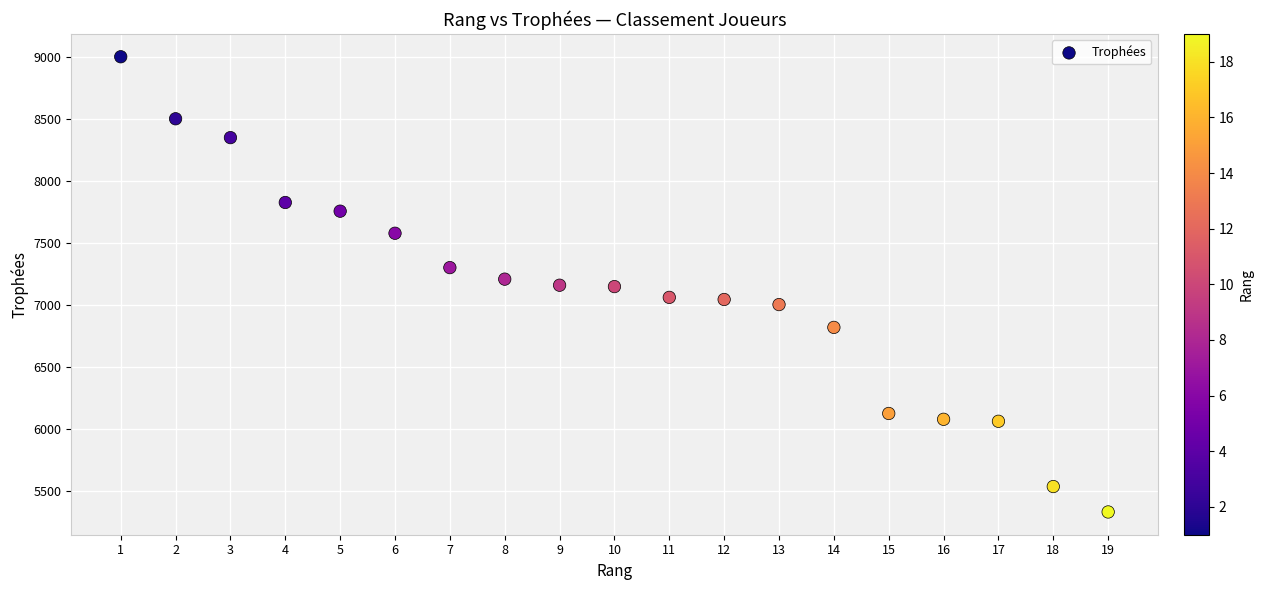

What is the range of Y values (max minus min)?

3670